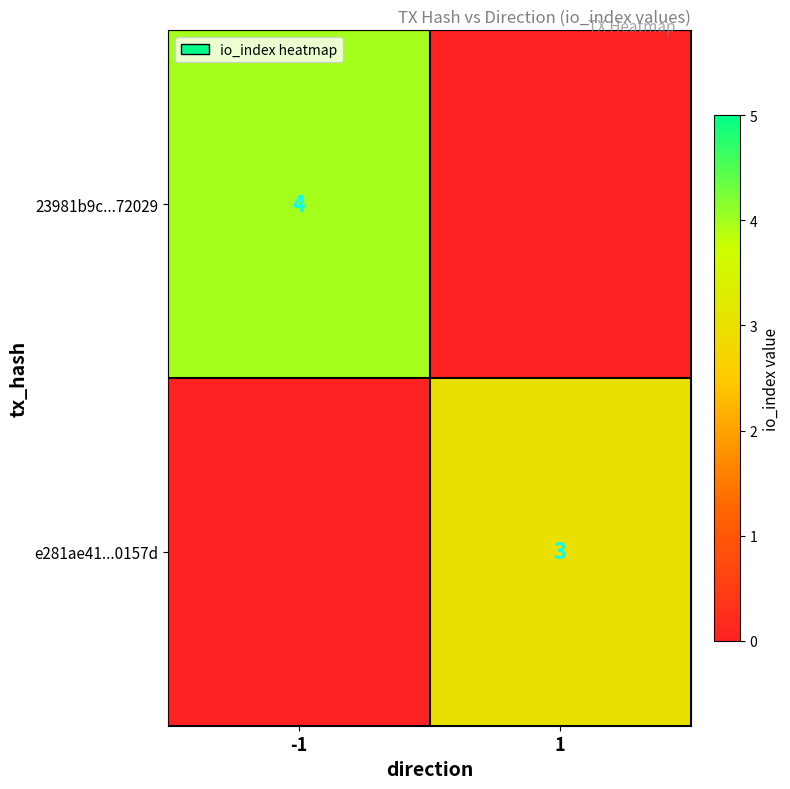

The e281ae41...0157d series shows 3 at 1. True or false?

True